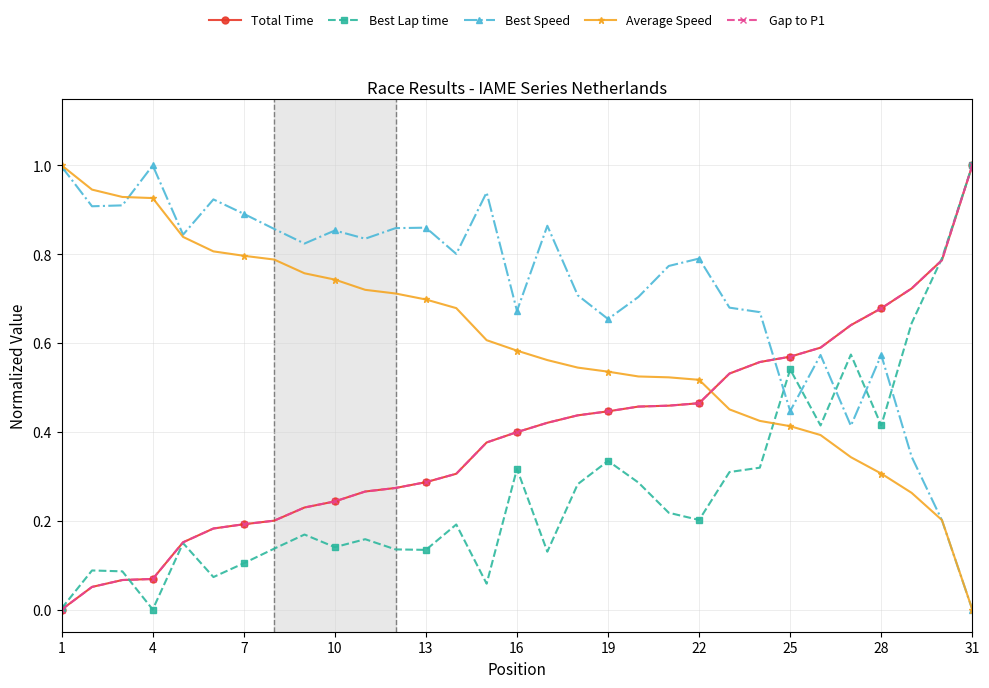

Is this an area chart (filled region under the line)?

No